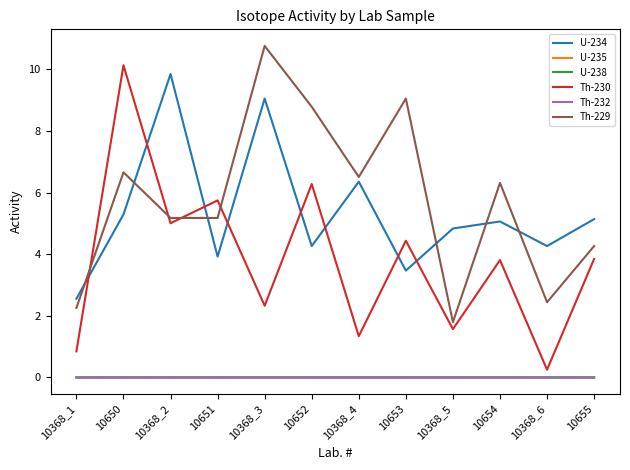

Is it true that U-234 equals 8.1 at 10368_5?

False